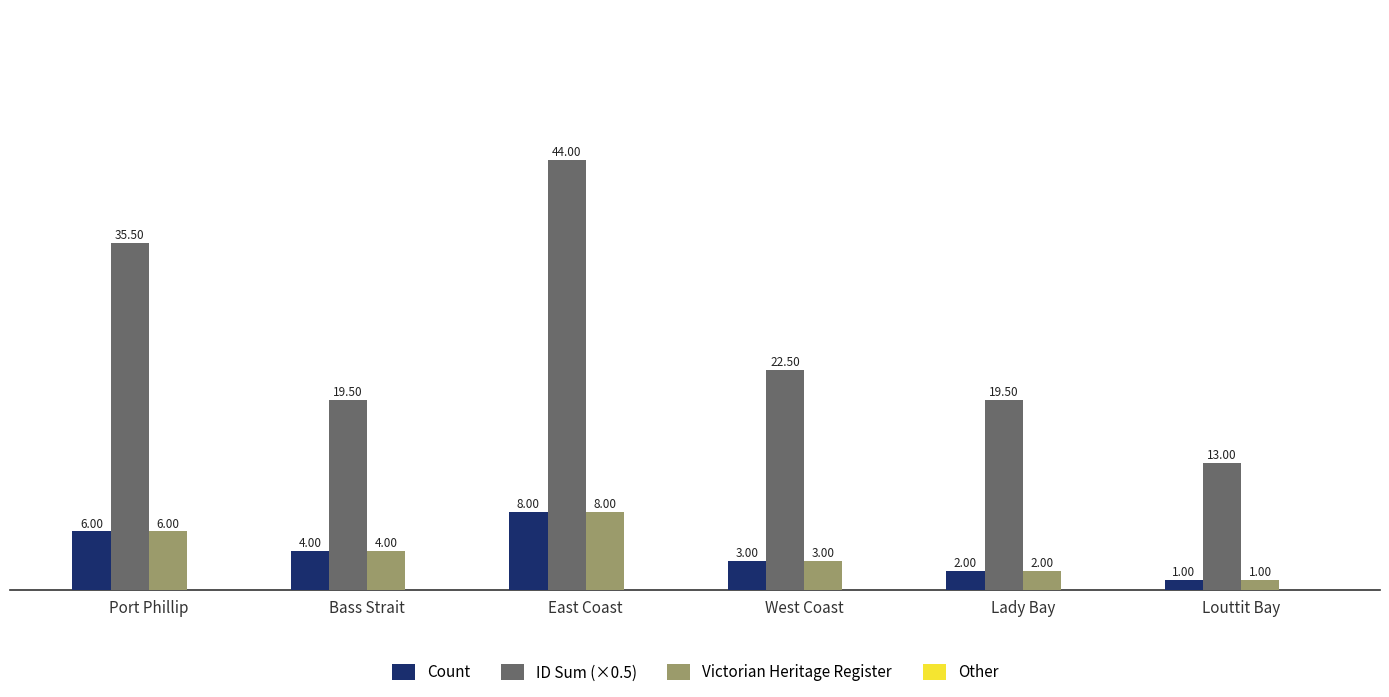

How many groups of bars are there?

6